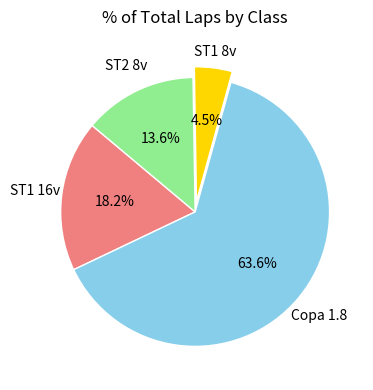

Does any single category account for the majority?

Yes